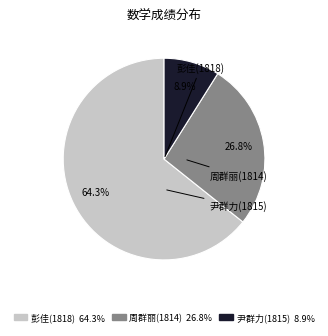

To the nearest percent, what portion does 尹群力(1815) represent?

9%